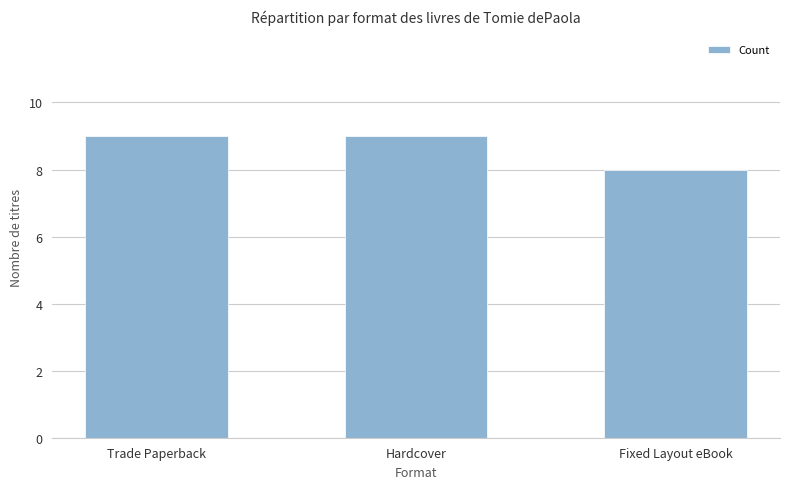

What is the difference between the values at Trade Paperback and Fixed Layout eBook?

1